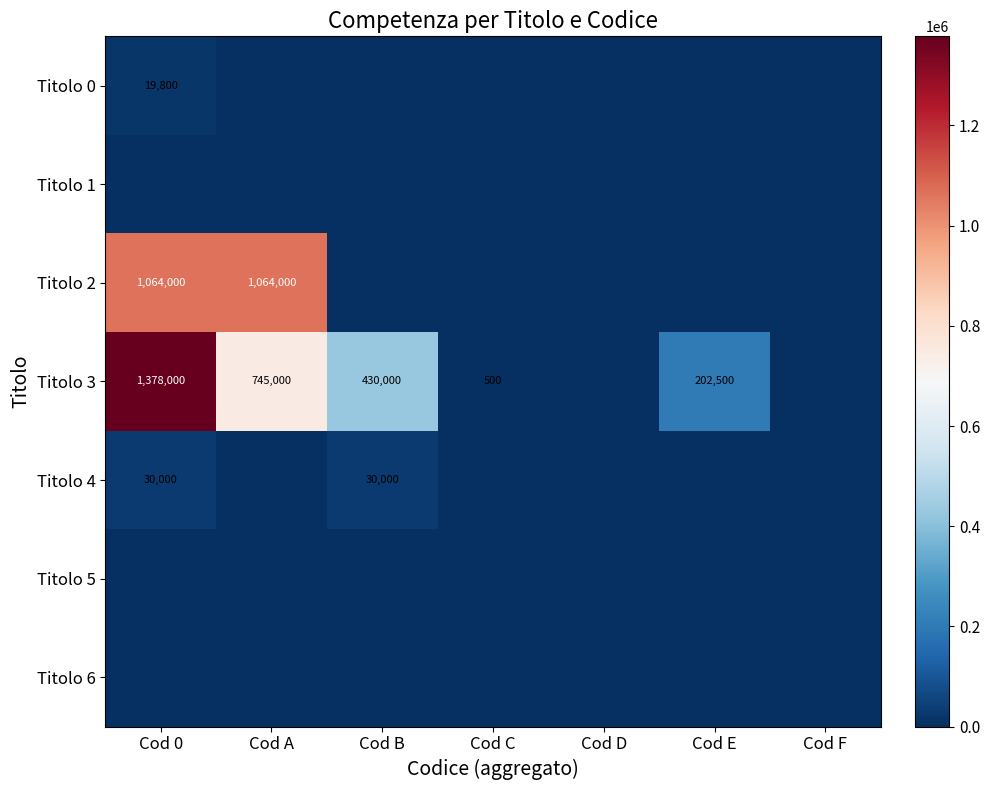

The Titolo 3 series shows 375529 at Cod 0. True or false?

False